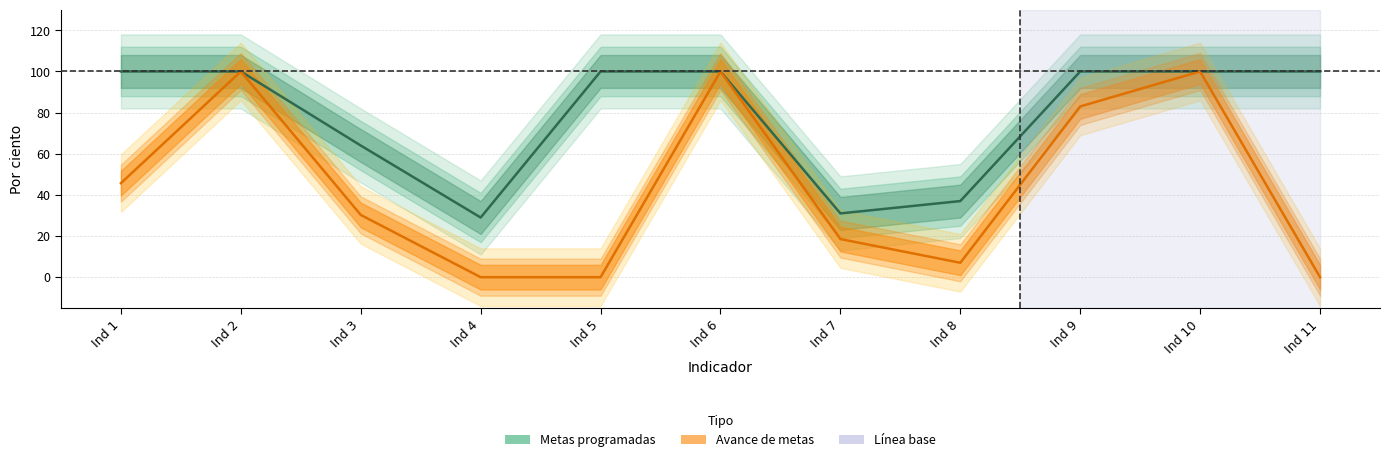

What is the sum of all Metas programadas values?

861.0